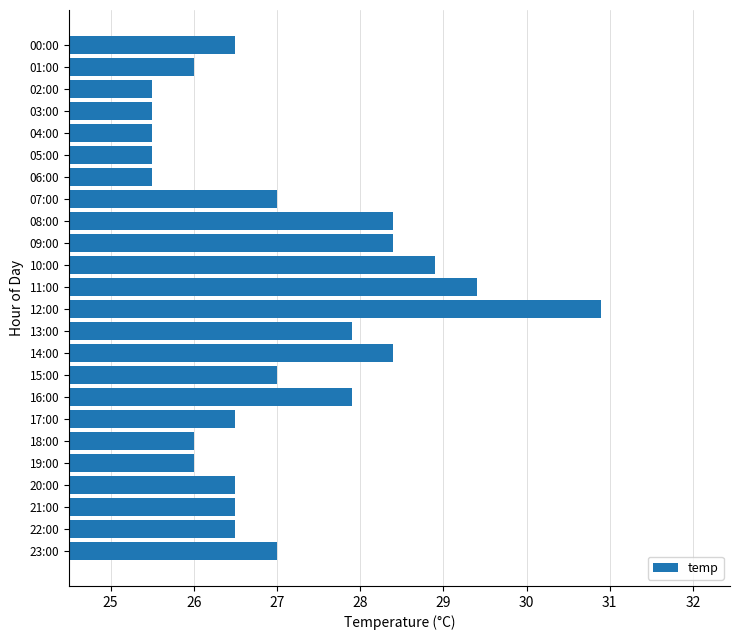

What is the ratio of the value at 07:00 to the value at 16:00?

1.0